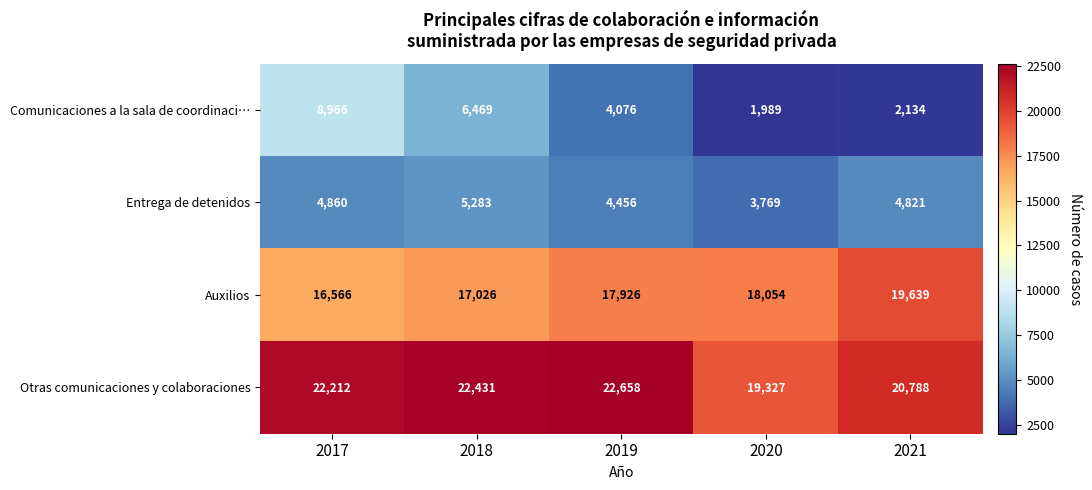

What is the maximum value for Comunicaciones a la sala de coordinaci…?

8966